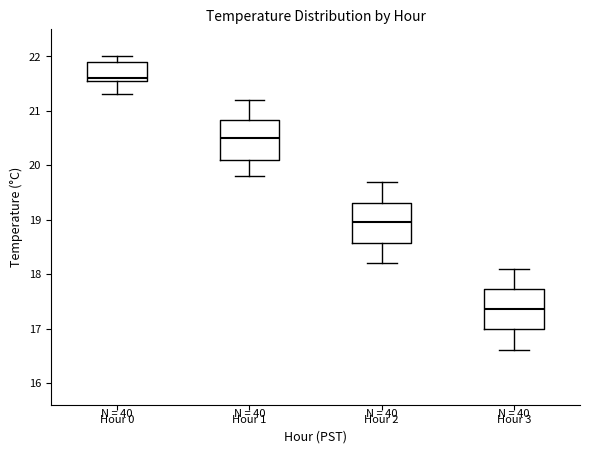

Where does the lower whisker of the box for Hour 2 end on the y-axis? The values are not printed on the chart, so give them approximately, as read against the axis.

18.2